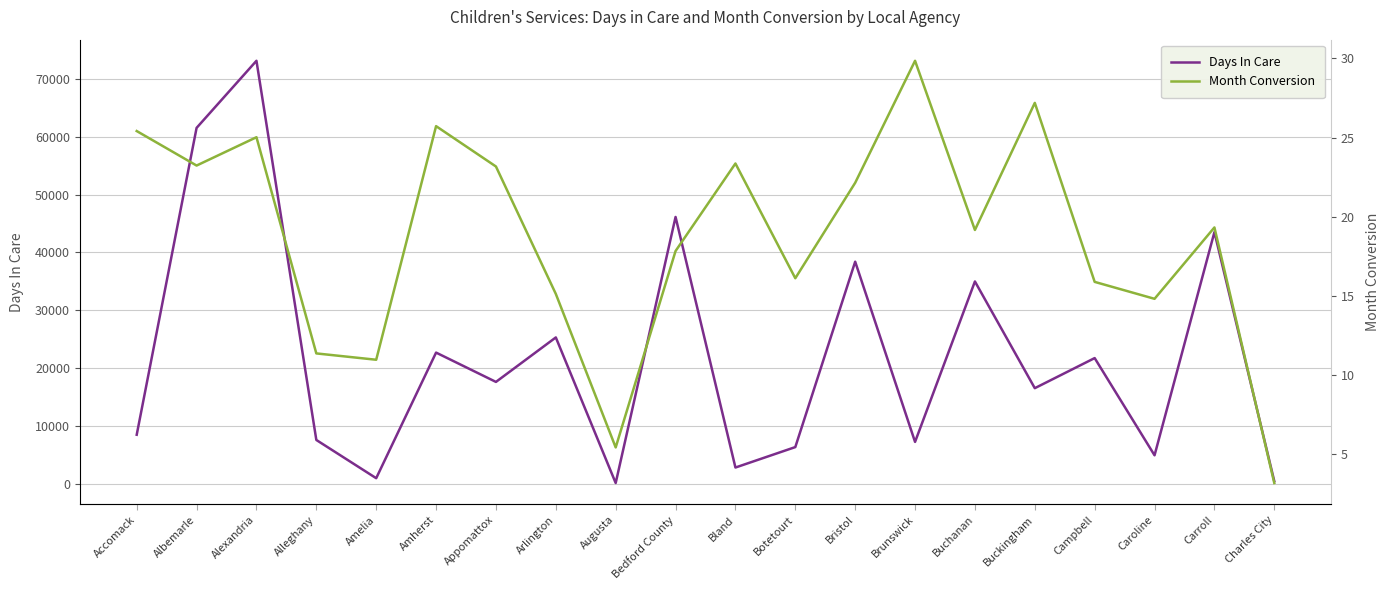

True or false: Days In Care and Month Conversion intersect in this chart.

False